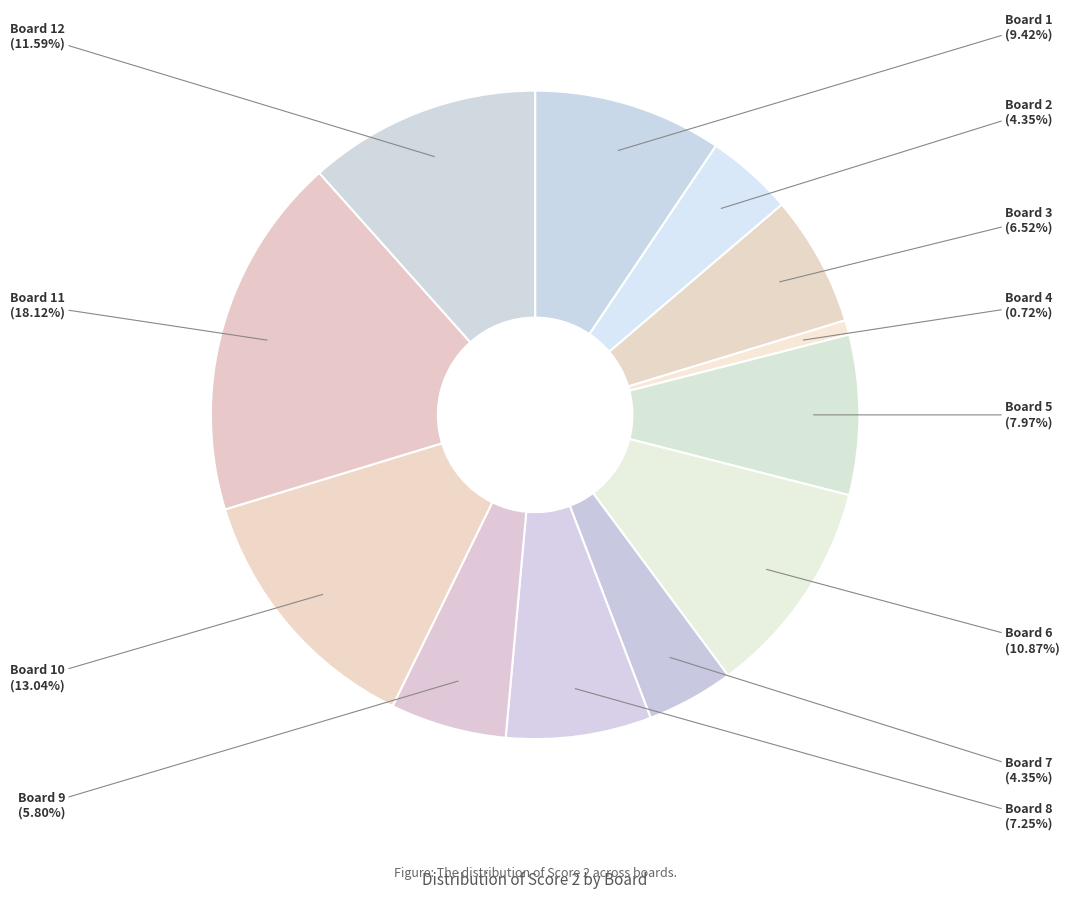

How many slices are in this pie chart?

12